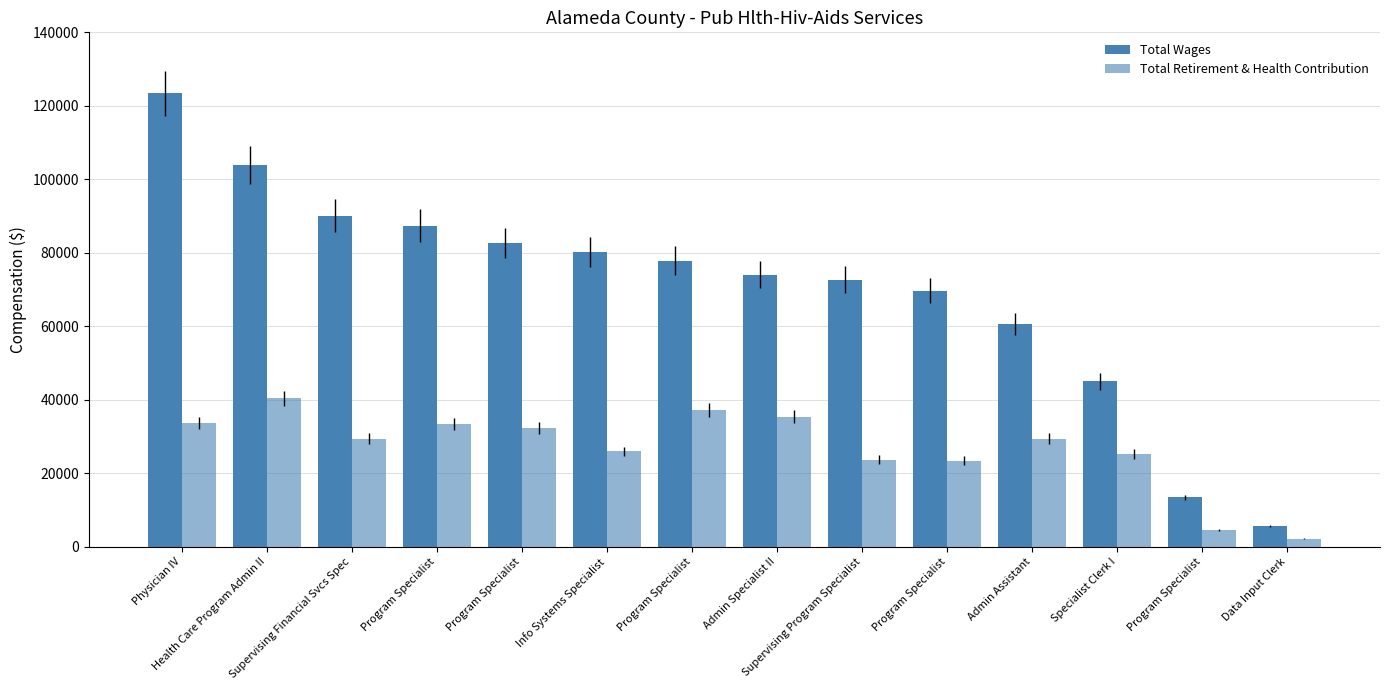

How many data points in Total Wages are less than 77853?

7